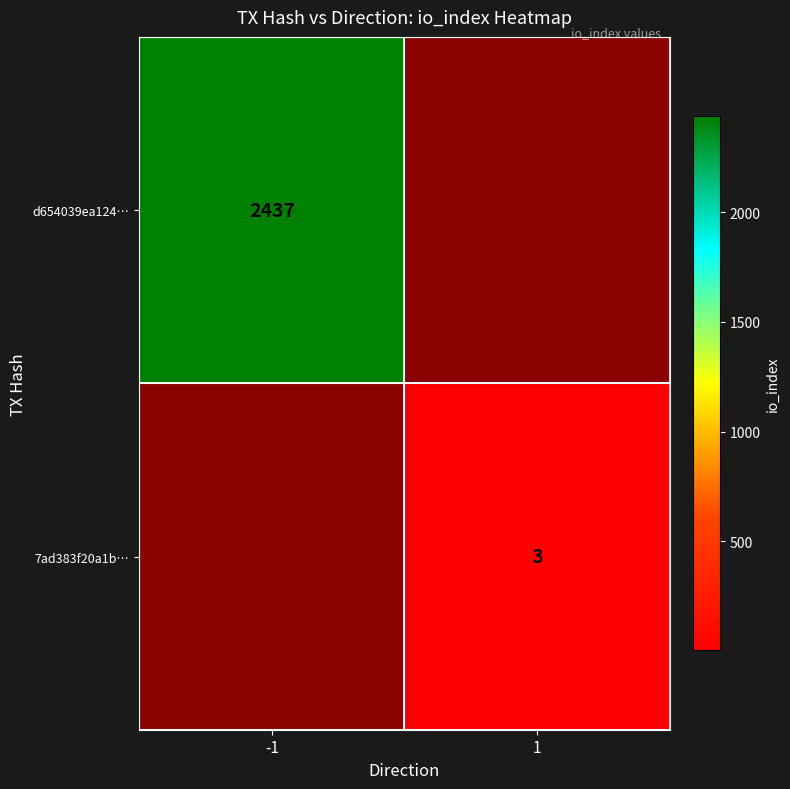

True or false: d654039ea124… has a value of 867 at -1.

False